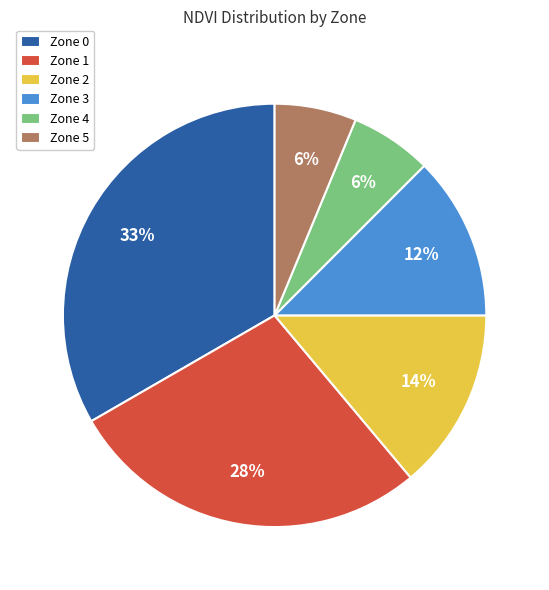

Is it true that Zone 4 is 17% of the pie?

False